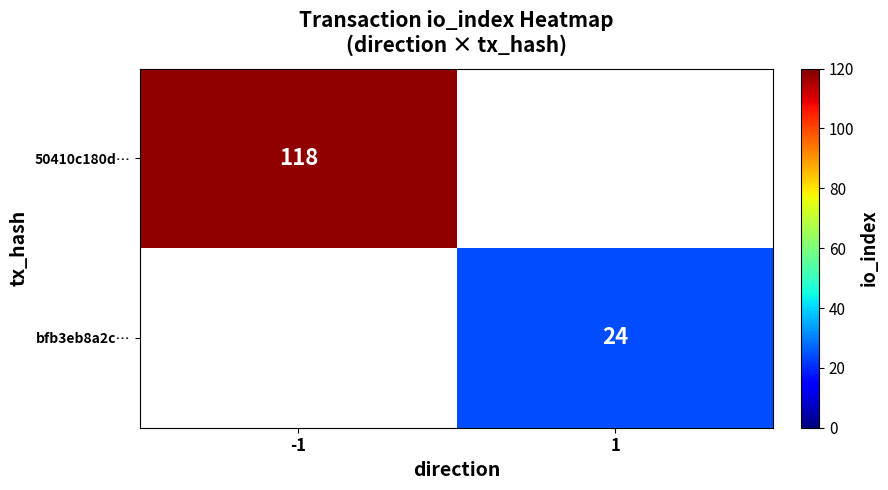

True or false: bfb3eb8a2c… has a value of 24 at 1.

True